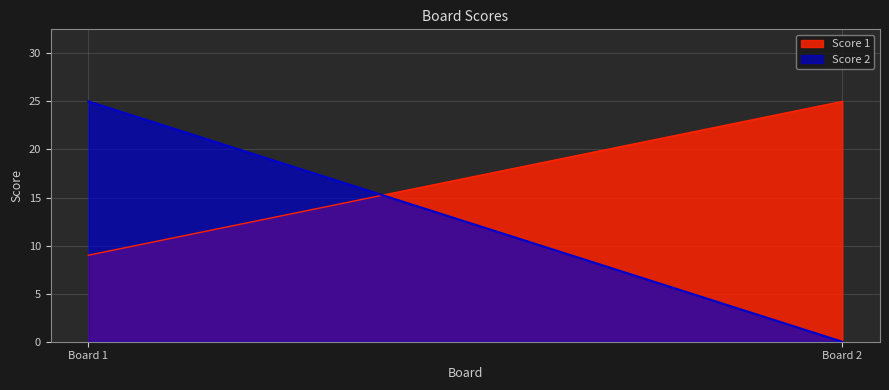

What is the total value across all series at 1?

34